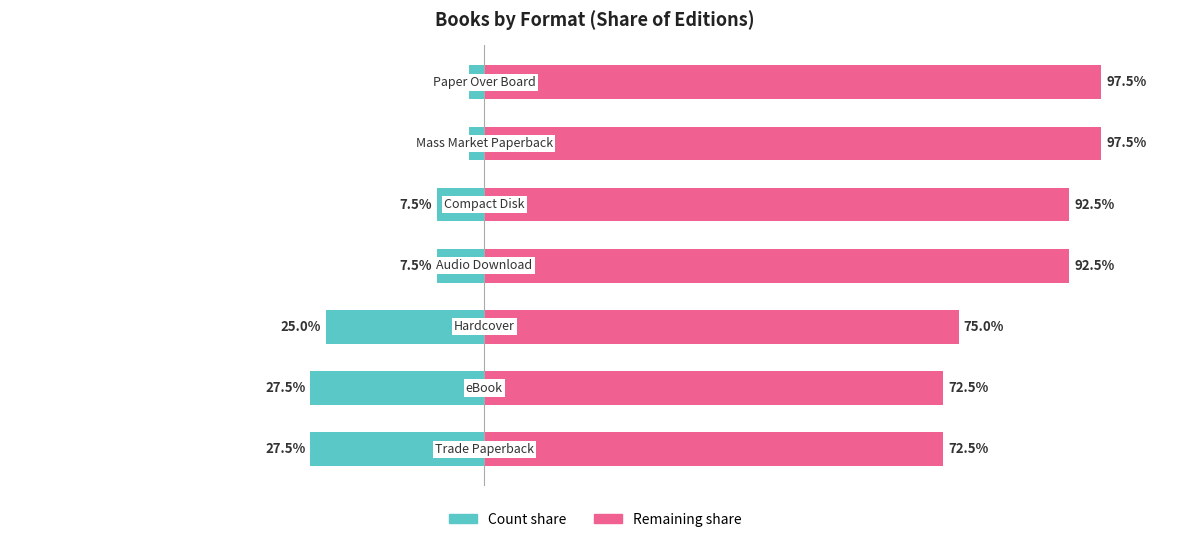

What are all the series names shown in the legend?

Count share, Remaining share